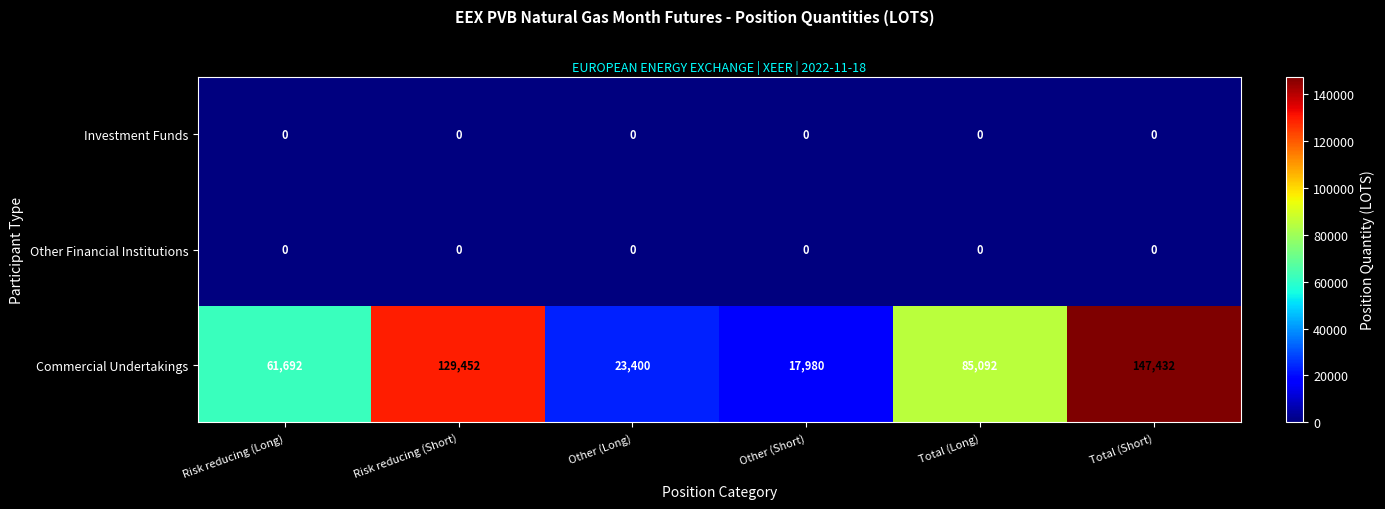

Between Risk reducing (Long) and Total (Short), which series saw the biggest shift?

Commercial Undertakings